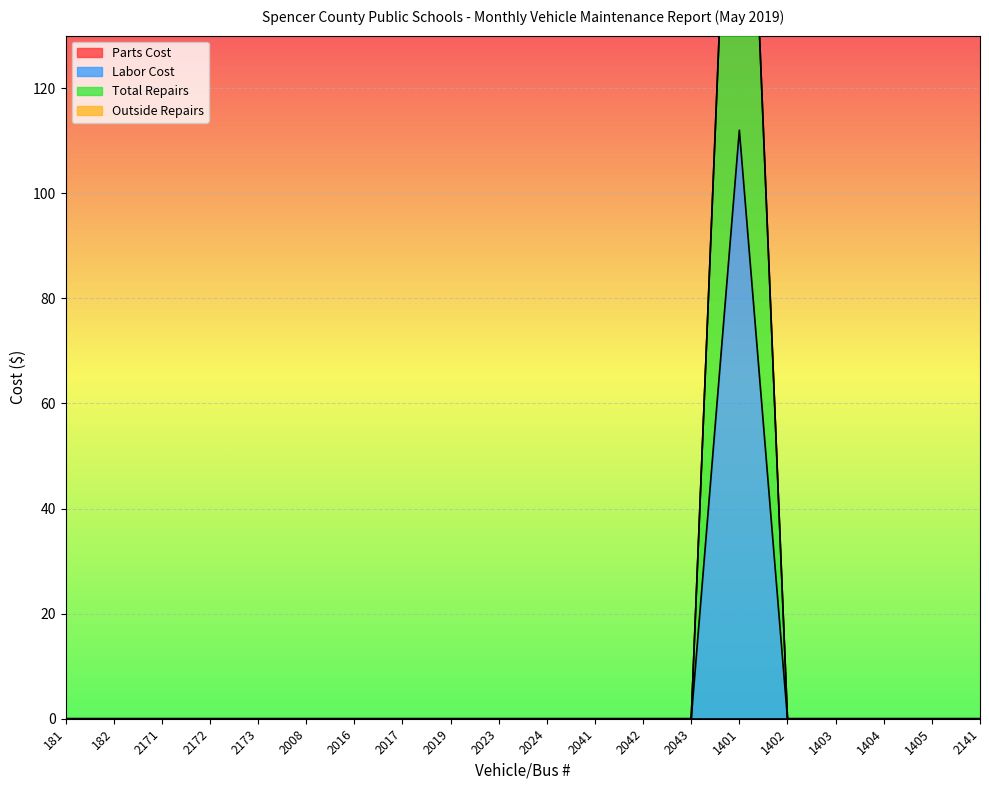

What is the average value of the Labor Cost series?

6